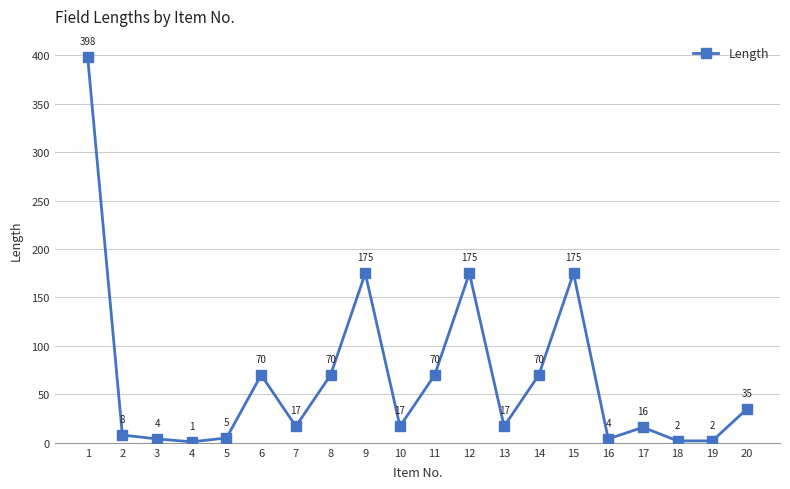

Reading right to left, transcribe all the data shown in this chart.

20=35	19=2	18=2	17=16	16=4	15=175	14=70	13=17	12=175	11=70	10=17	9=175	8=70	7=17	6=70	5=5	4=1	3=4	2=8	1=398